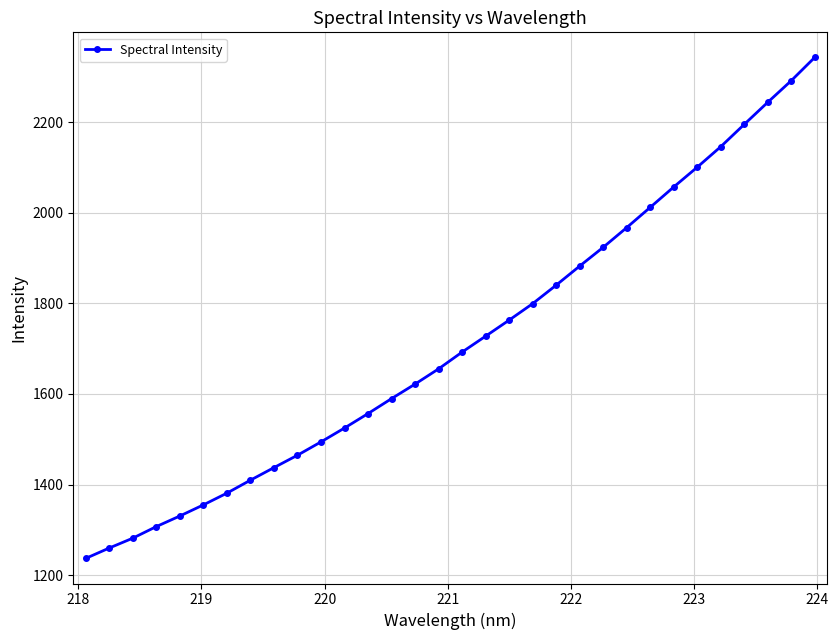

True or false: there are more than 0 points higher than both neighbors.

False